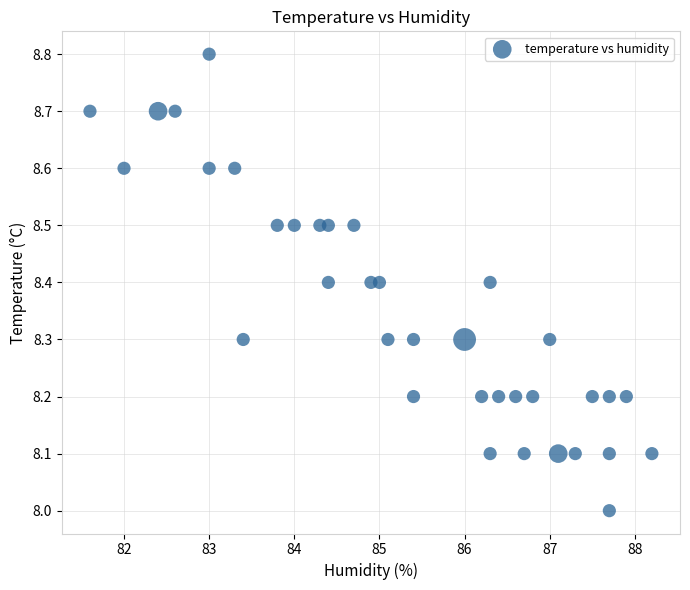

What is the range of X values (max minus min)?

6.6